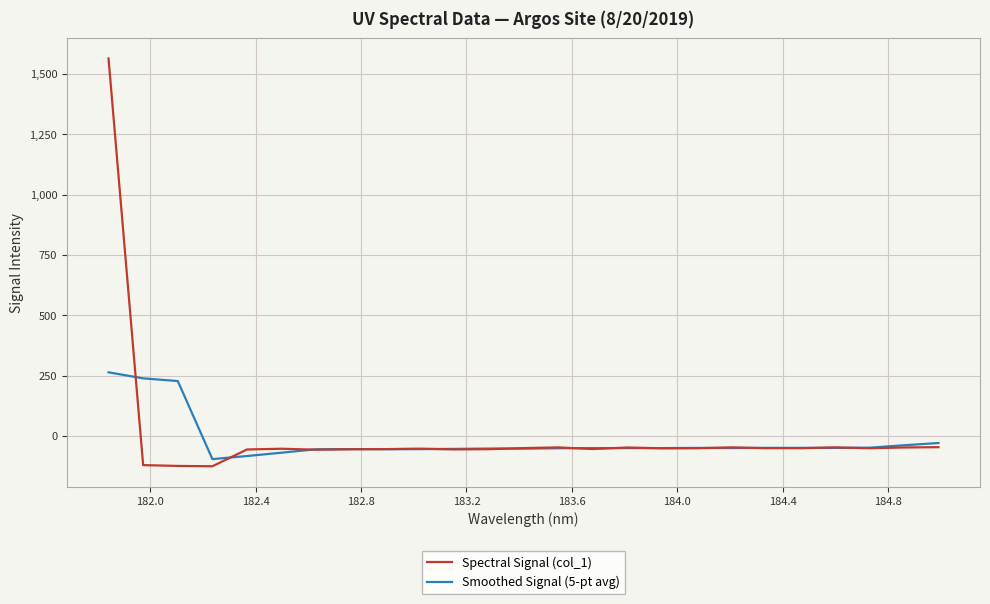

Which series ends up on top after the final intersection of Spectral Signal (col_1) and Smoothed Signal (5-pt avg)?

Smoothed Signal (5-pt avg)